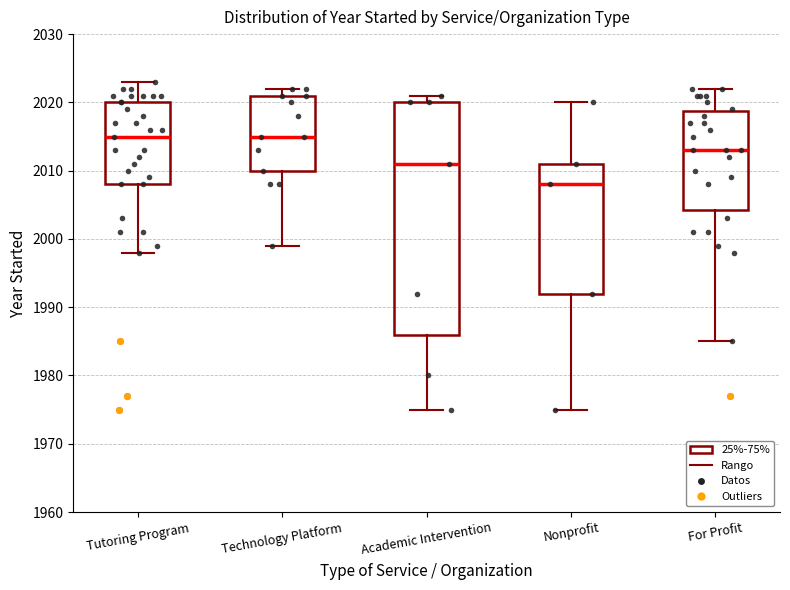

Where does the upper whisker of the box for Tutoring Program end on the y-axis? The values are not printed on the chart, so give them approximately, as read against the axis.

2023